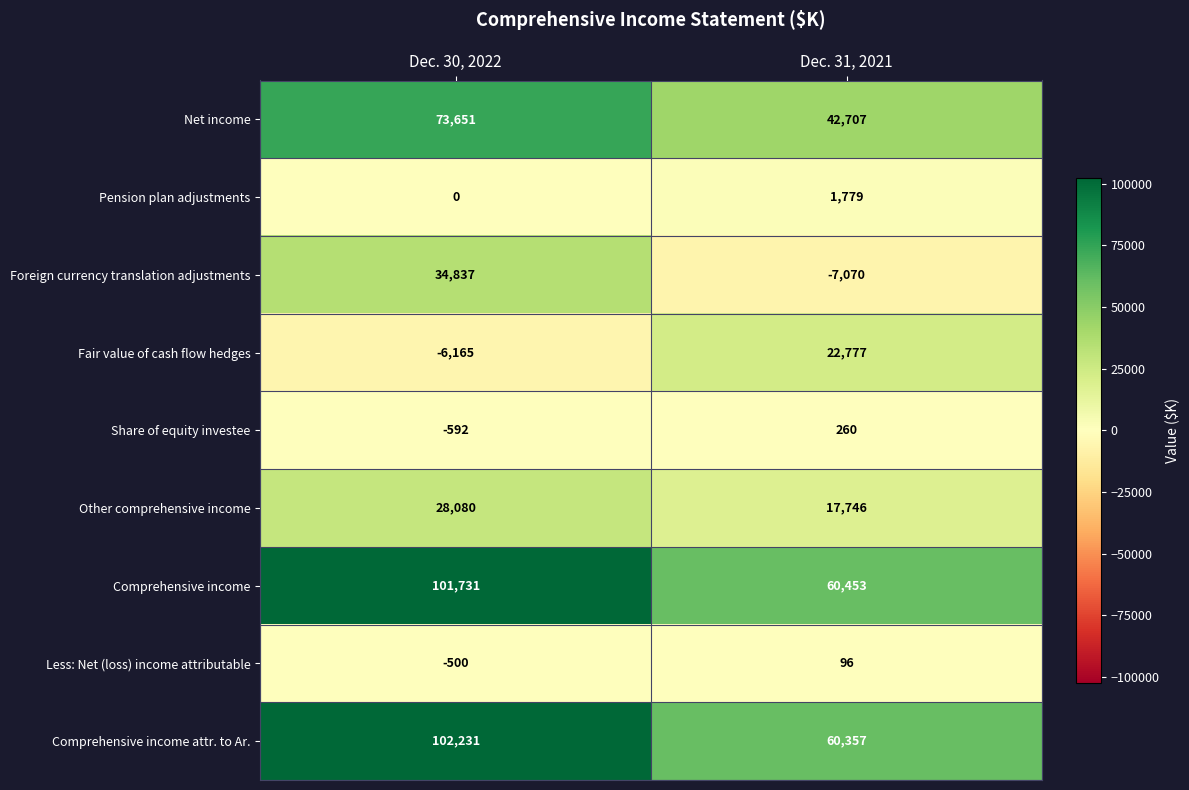

The value of Less: Net (loss) income attributable at Dec. 31, 2021 is 96. True or false?

True